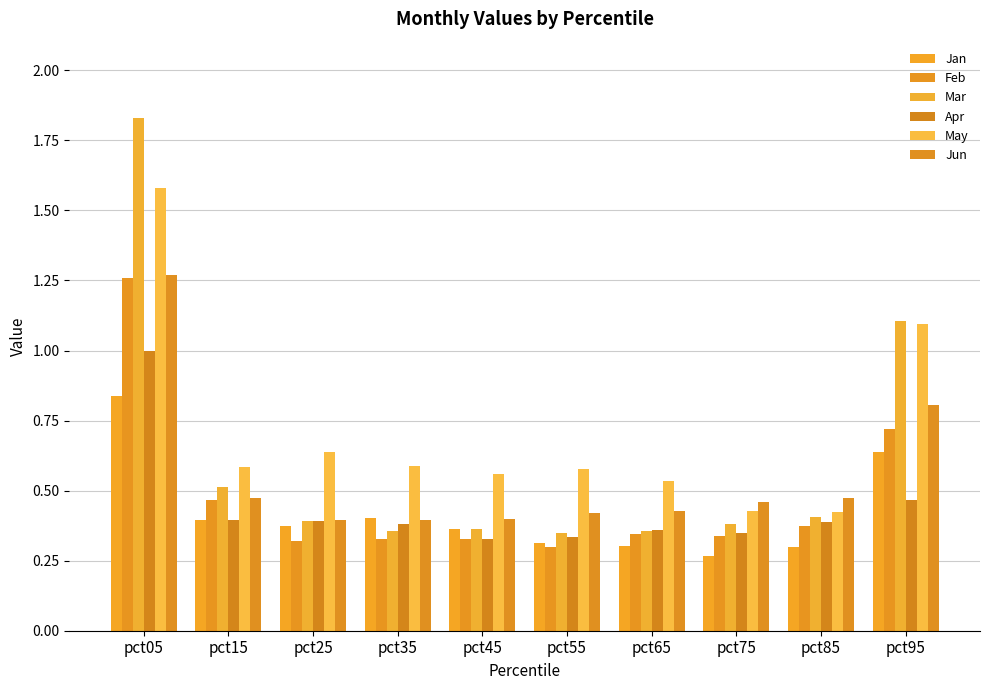

What is the value of the Mar bar at the 9th from the left?

0.4